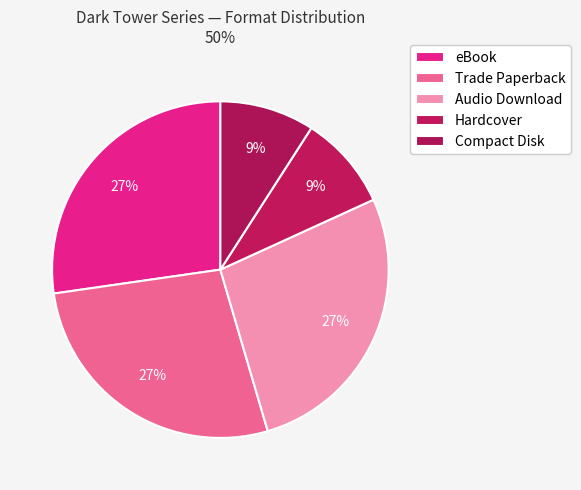

Does Trade Paperback represent more than half of the total?

No